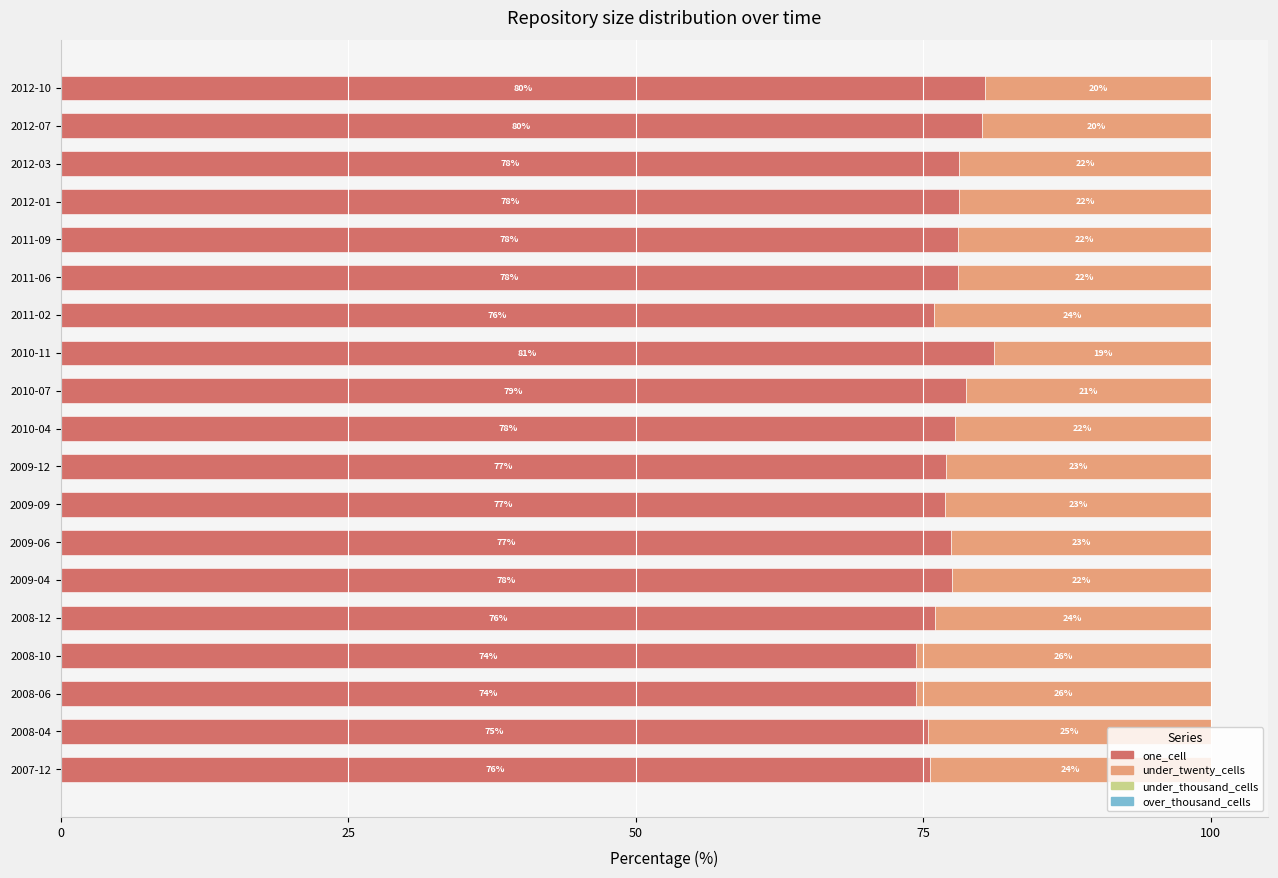

What is the lowest value of the one_cell series?

74.4